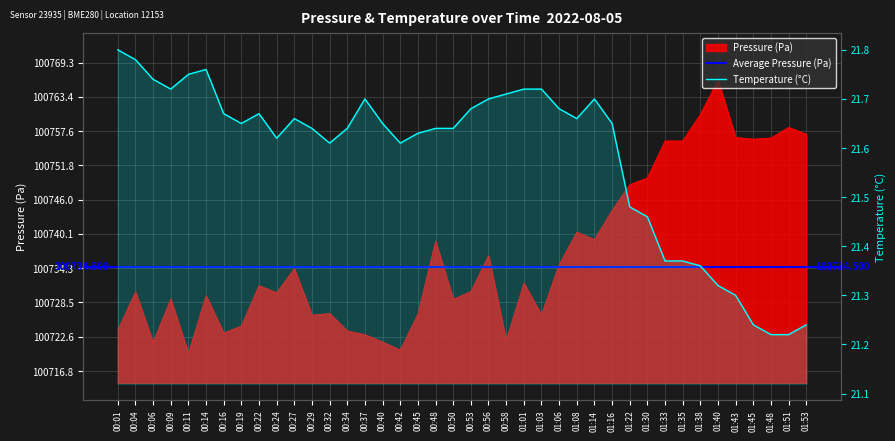

True or false: pressure has a value of 21735.9 at 00:48.

False